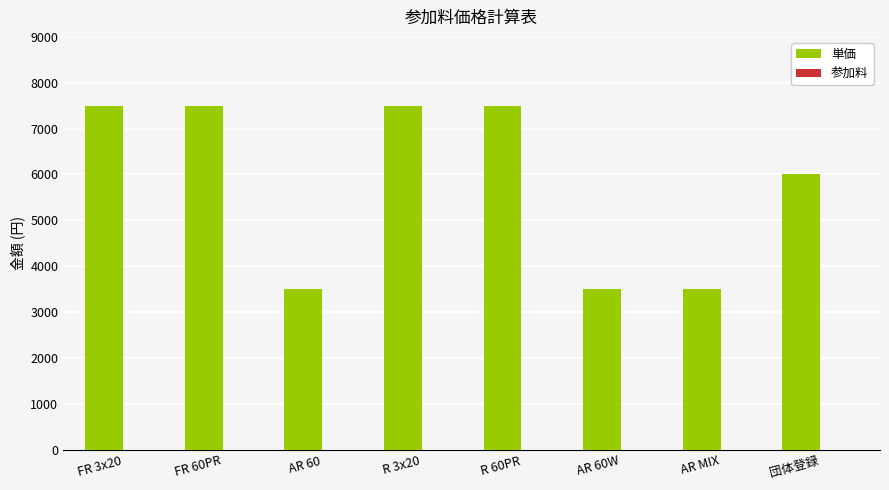

The value at FR 60PR is 7500. True or false?

True